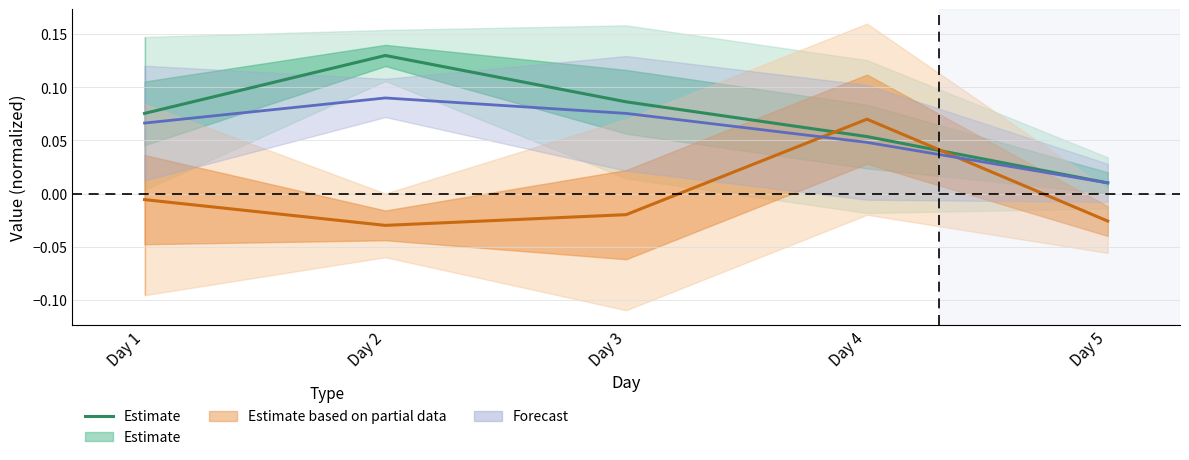

Reading left to right, extract all data points from this chart.

Day 1=0.1	Day 2=0.1	Day 3=0.1	Day 4=0.1	Day 5=0.0